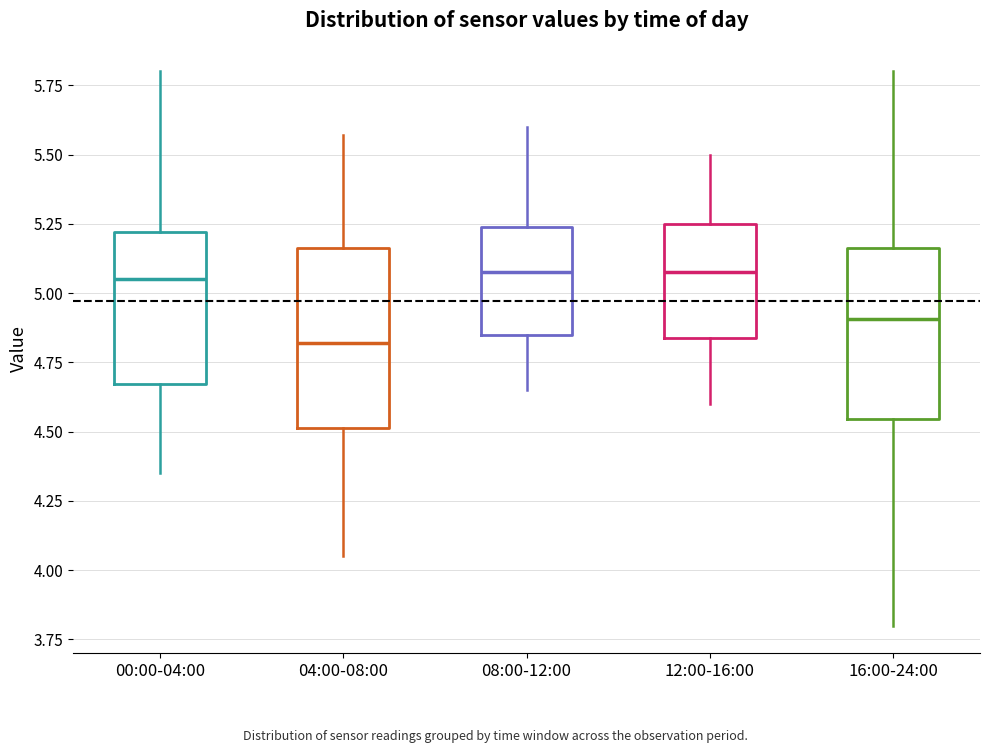

Reading left to right, read every box against the y-axis: the position of its median line, the range the box covers, and the ends of its whiskers. The values are not printed on the chart, so give them approximately, as read against the axis.

00:00-04:00: median 5.05, box 4.65 to 5.20, whiskers 4.35 to 5.80
04:00-08:00: median 4.80, box 4.50 to 5.15, whiskers 4.05 to 5.55
08:00-12:00: median 5.10, box 4.85 to 5.25, whiskers 4.65 to 5.60
12:00-16:00: median 5.10, box 4.85 to 5.25, whiskers 4.60 to 5.50
16:00-24:00: median 4.90, box 4.55 to 5.15, whiskers 3.80 to 5.80